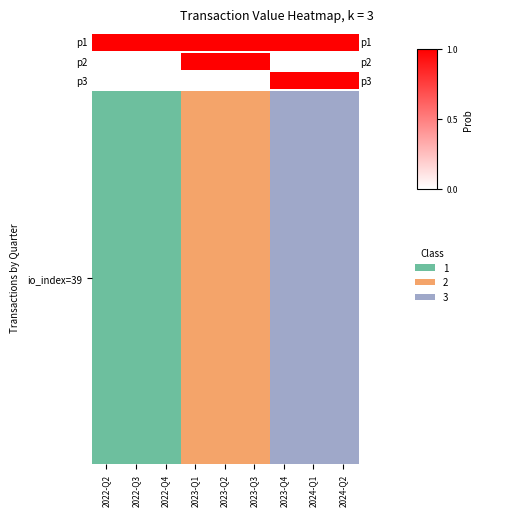

True or false: the data shows 0 at 2022-Q4.

False